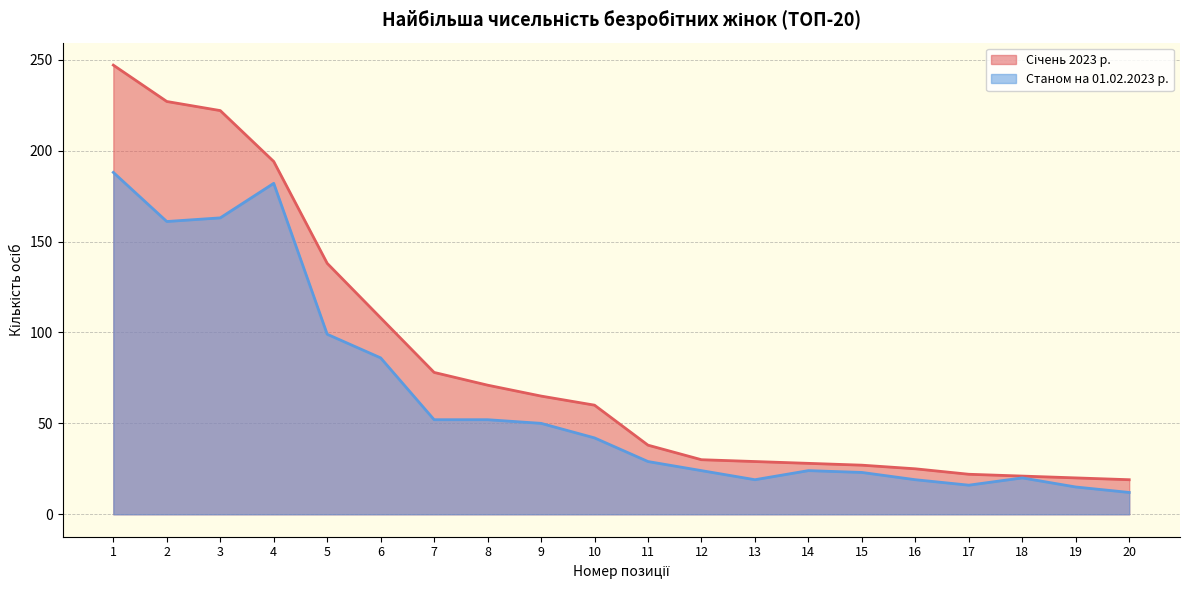

True or false: Січень 2023 р. and Станом на 01.02.2023 р. intersect in this chart.

False